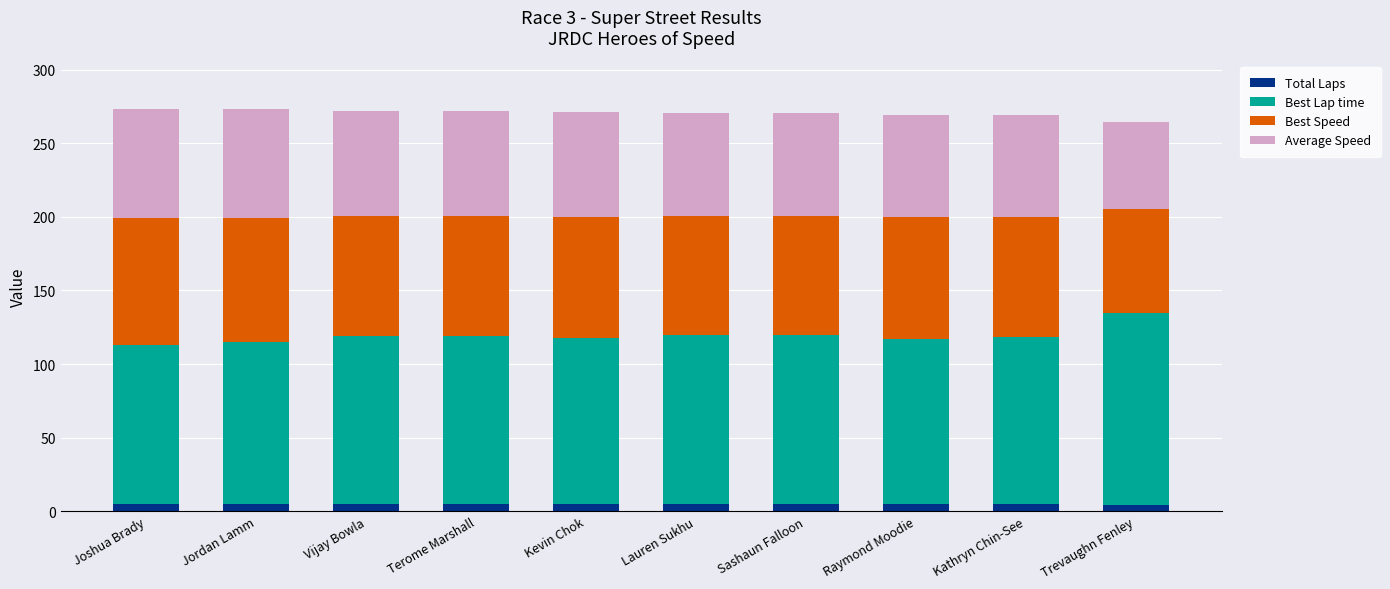

What is the sum of all Total Laps values?

49.0